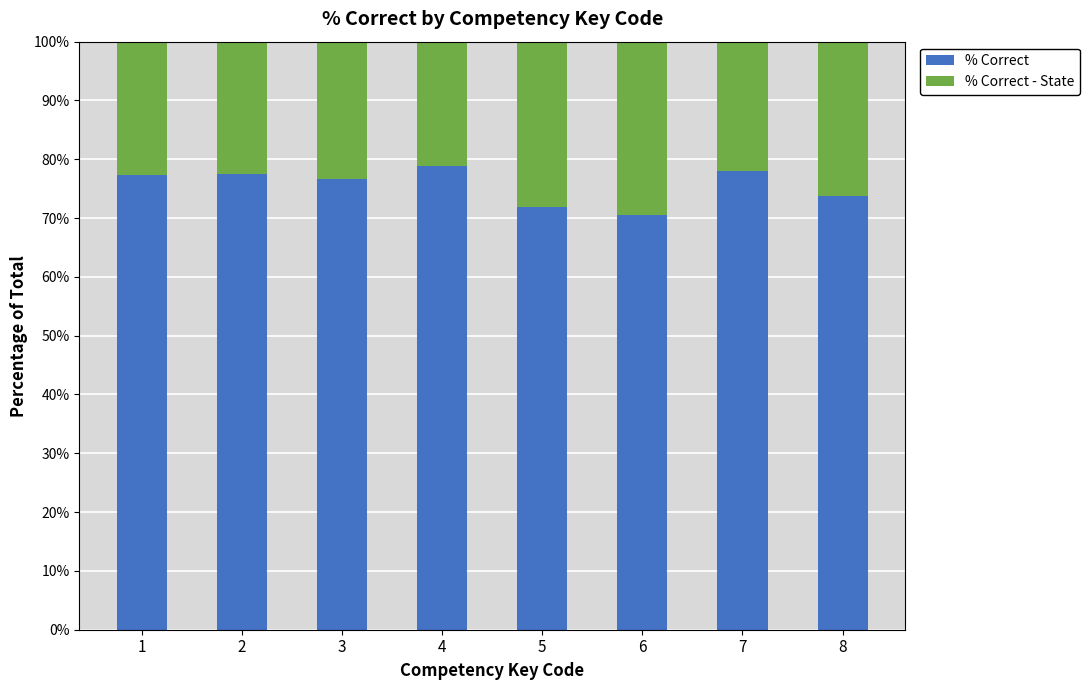

Reading left to right, extract all data points from this chart.

% Correct: 77.3	77.5	76.6	78.8	71.8	70.6	78.0	73.8
% Correct - State: 74.9	74.3	71.3	74.7	73.4	74.8	68.6	67.2